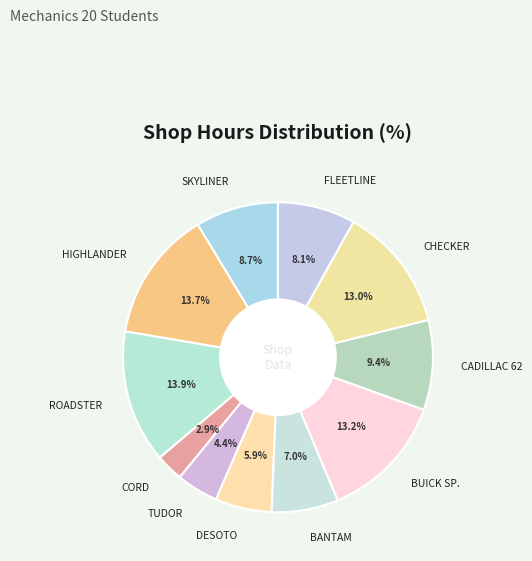

To the nearest percent, what is the difference between the largest and smallest slice percentages?

11%